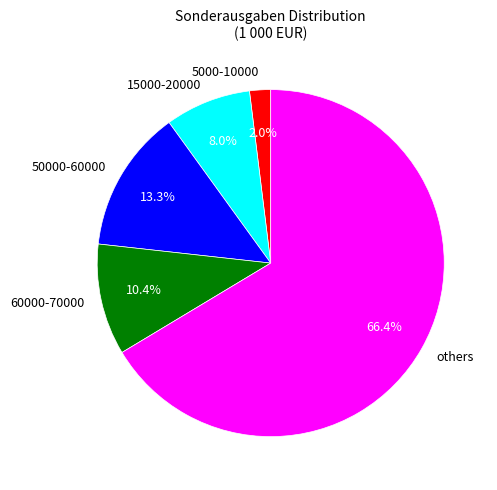

How many slices are in this pie chart?

5